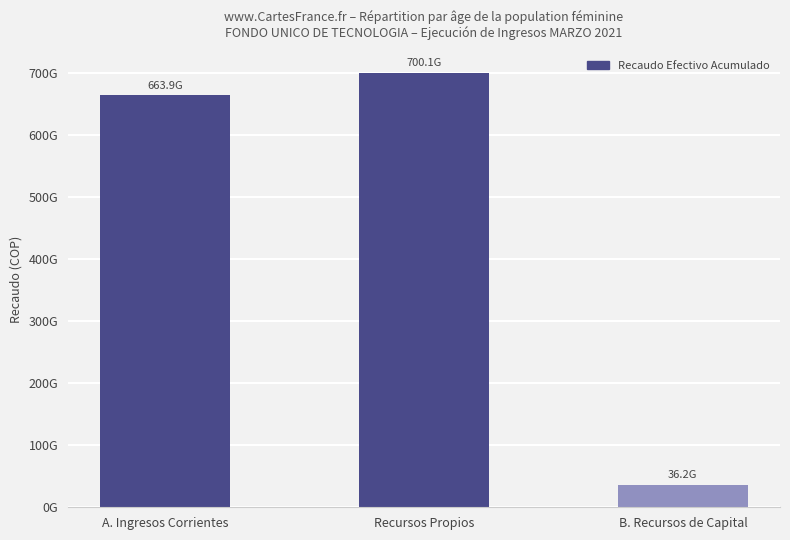

What is the label of the 3rd bar from the left?

B. Recursos de Capital